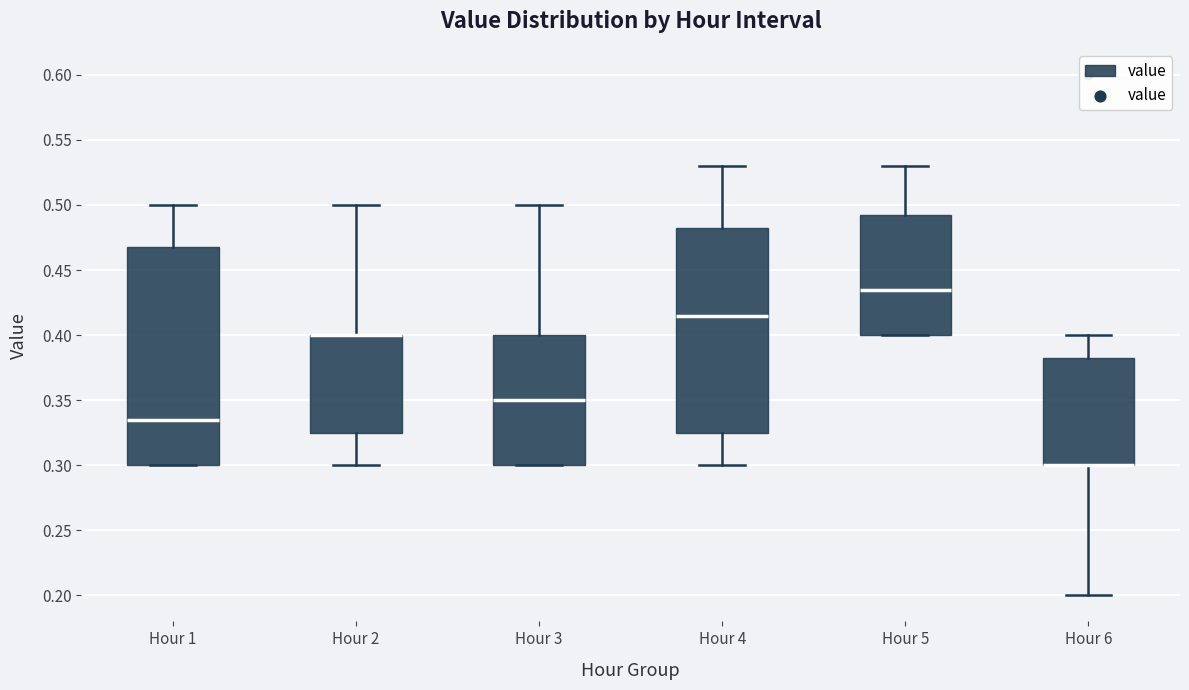

Reading left to right, read every box against the y-axis: the position of its median line, the range the box covers, and the ends of its whiskers. The values are not printed on the chart, so give them approximately, as read against the axis.

Hour 1: median 0.335, box 0.300 to 0.470, whiskers 0.300 to 0.500
Hour 2: median 0.400 (drawn on the box's upper edge), box 0.325 to 0.400, whiskers 0.300 to 0.500
Hour 3: median 0.350, box 0.300 to 0.400, whiskers 0.300 to 0.500
Hour 4: median 0.415, box 0.325 to 0.485, whiskers 0.300 to 0.530
Hour 5: median 0.435, box 0.400 to 0.495, whiskers 0.400 to 0.530
Hour 6: median 0.300 (drawn on the box's lower edge), box 0.300 to 0.385, whiskers 0.200 to 0.400